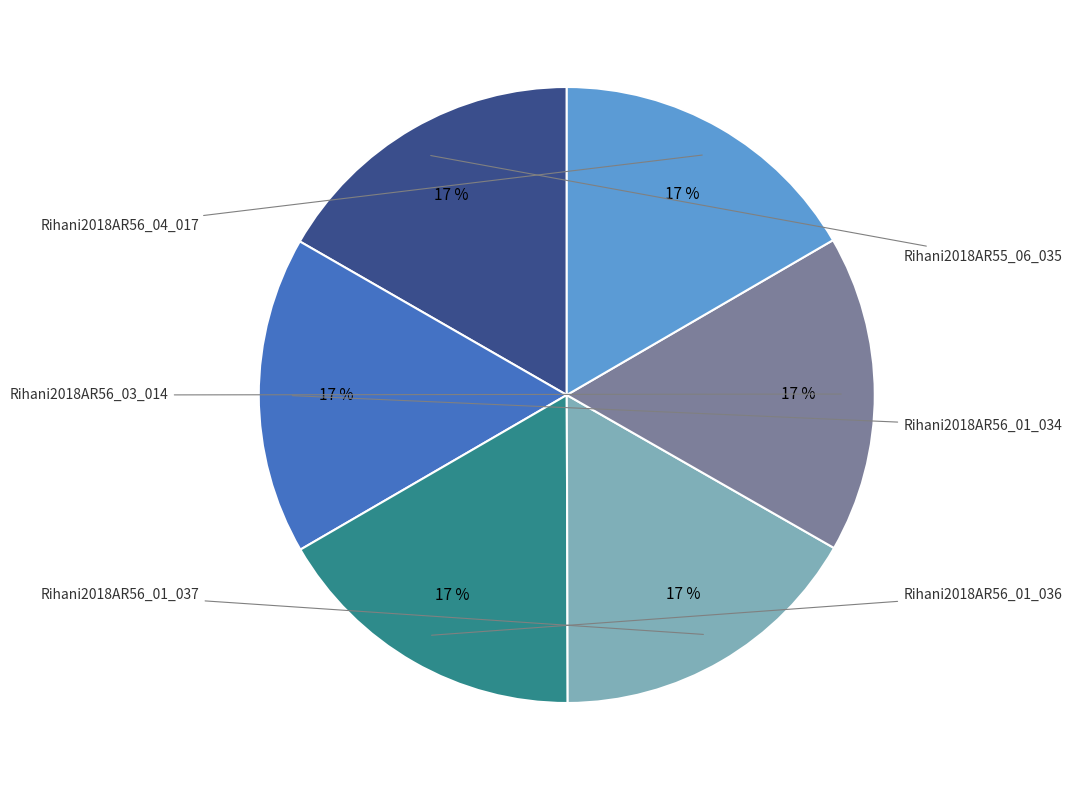

Does any single category account for the majority?

No